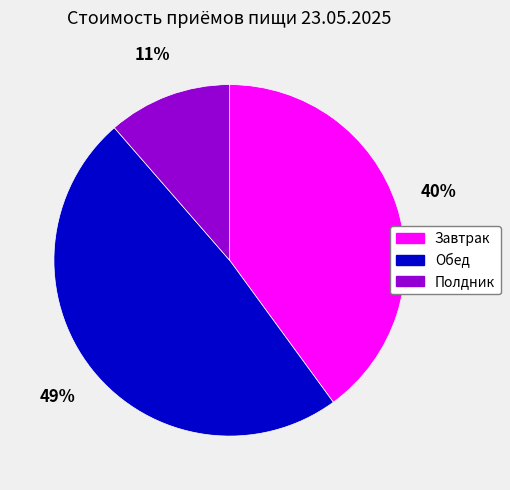

Does Обед represent more than half of the total?

No